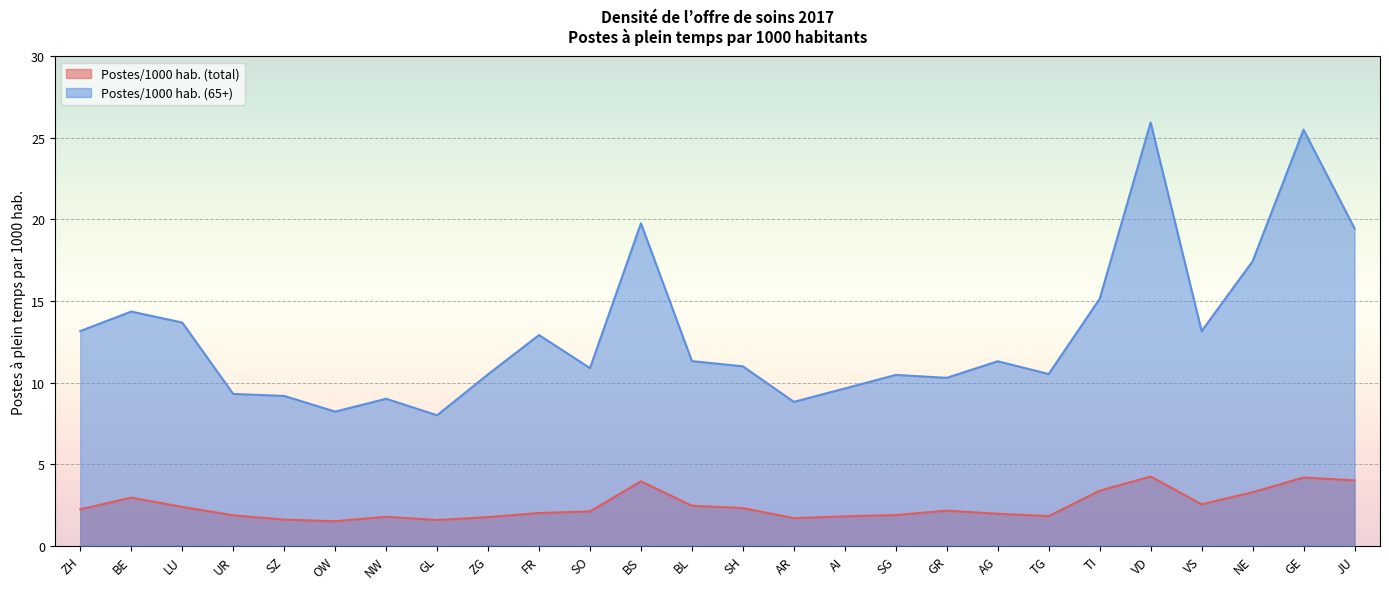

How many categories are shown in the chart?

26